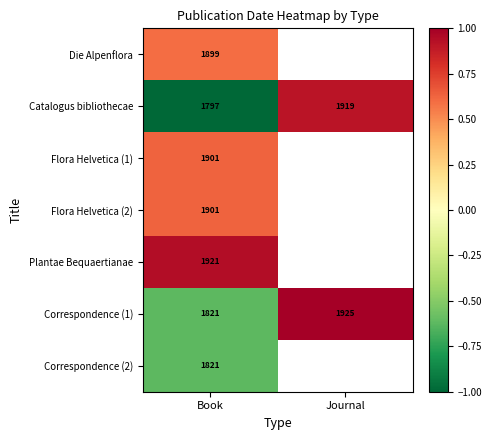

Where is Catalogus bibliothecae nearest to the value 1858?

Book